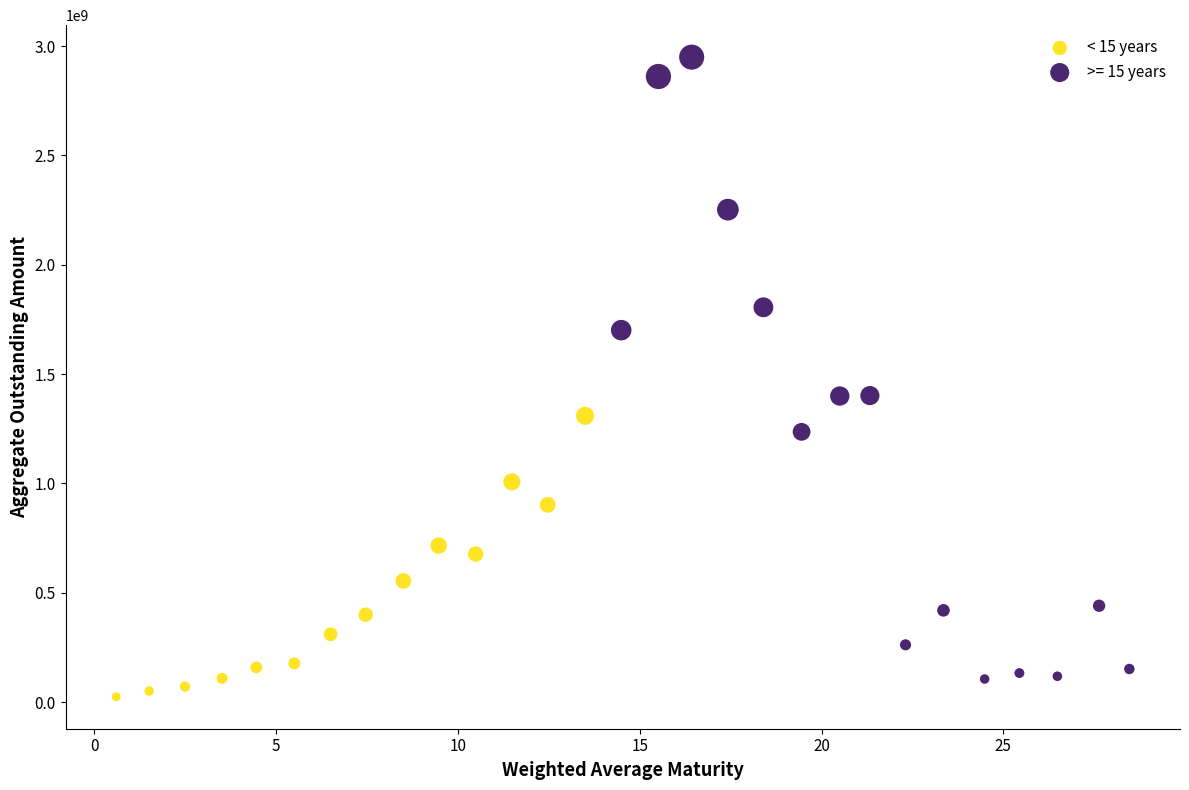

Which series has the largest Y range (max minus min)?

>= 15 years